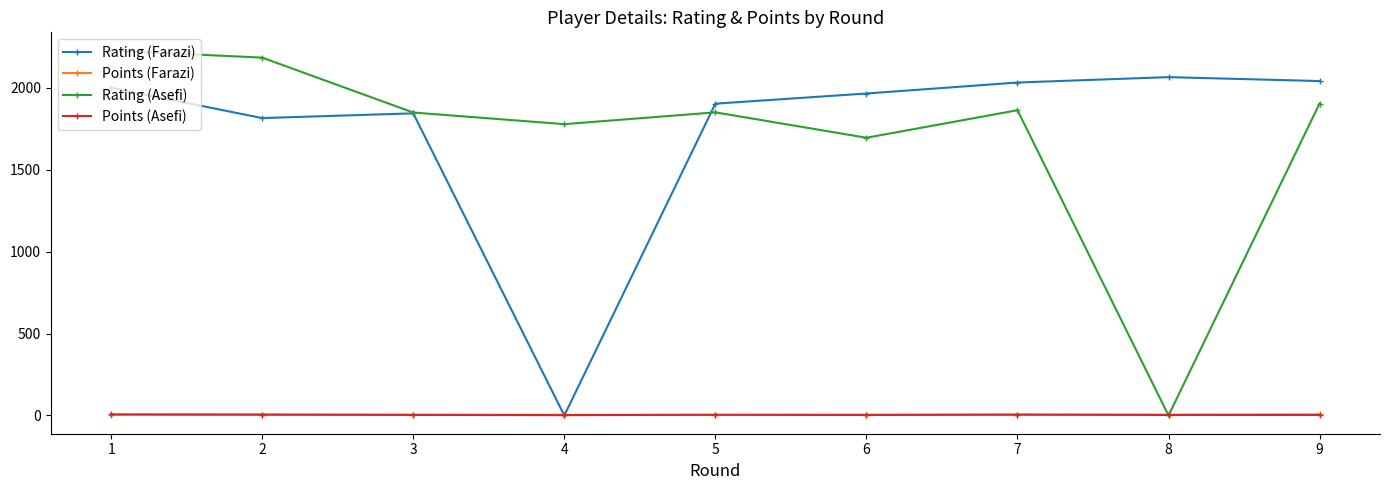

At which category does Rating (Asefi) reach its first local valley?

4